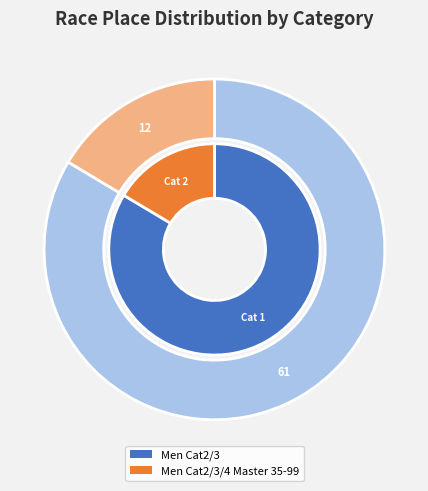

Combined, what portion of the pie is Men Cat2/3/4 Master 35-99 and Men Cat2/3?

100.0%